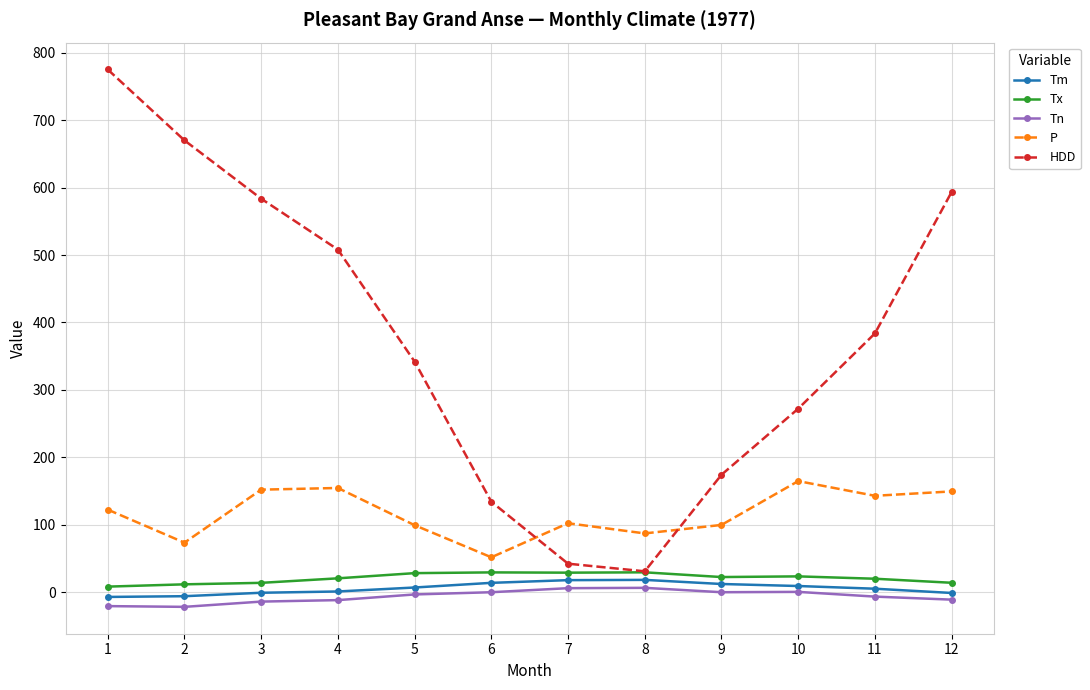

True or false: Tm and P cross at least once.

False